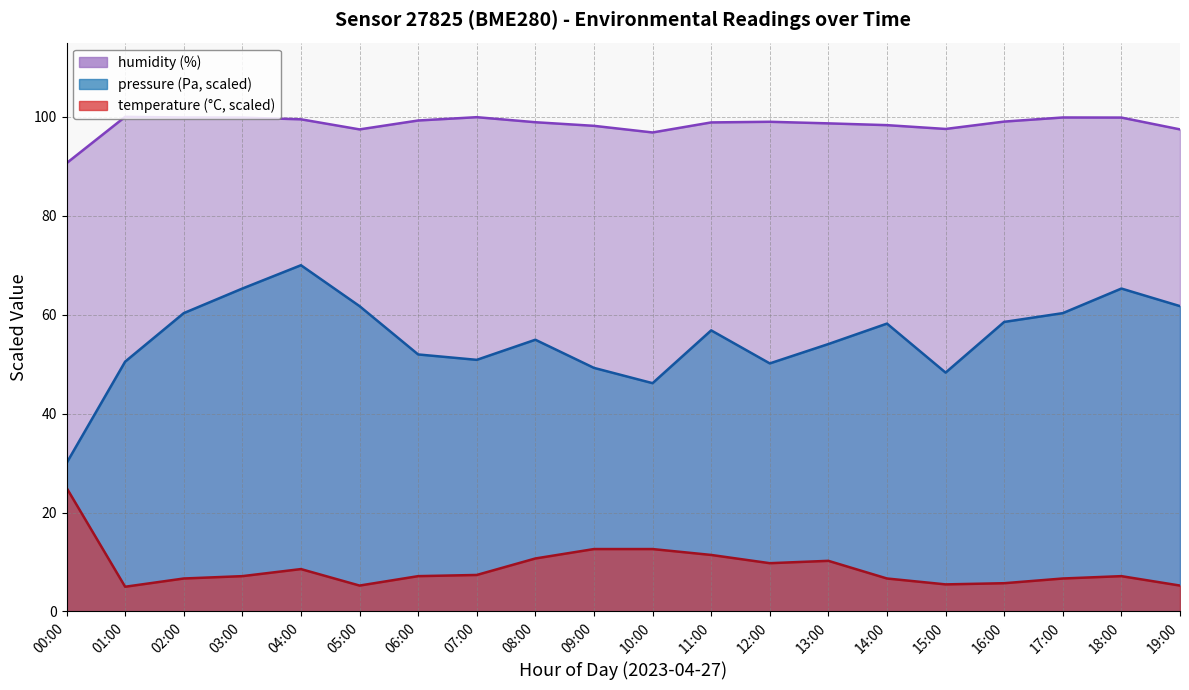

Where is the first local maximum for humidity?

01:00